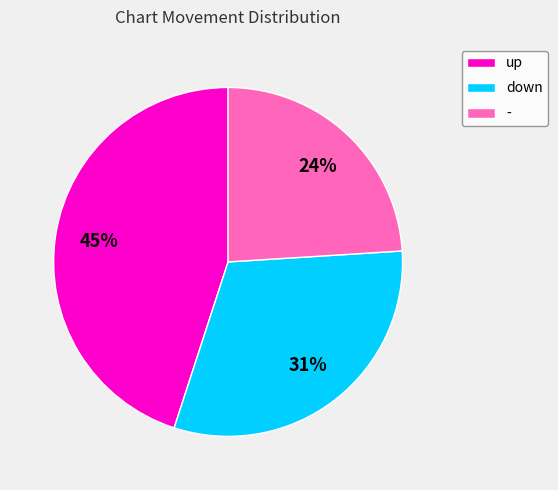

Do - and up together represent more than half of the pie?

Yes